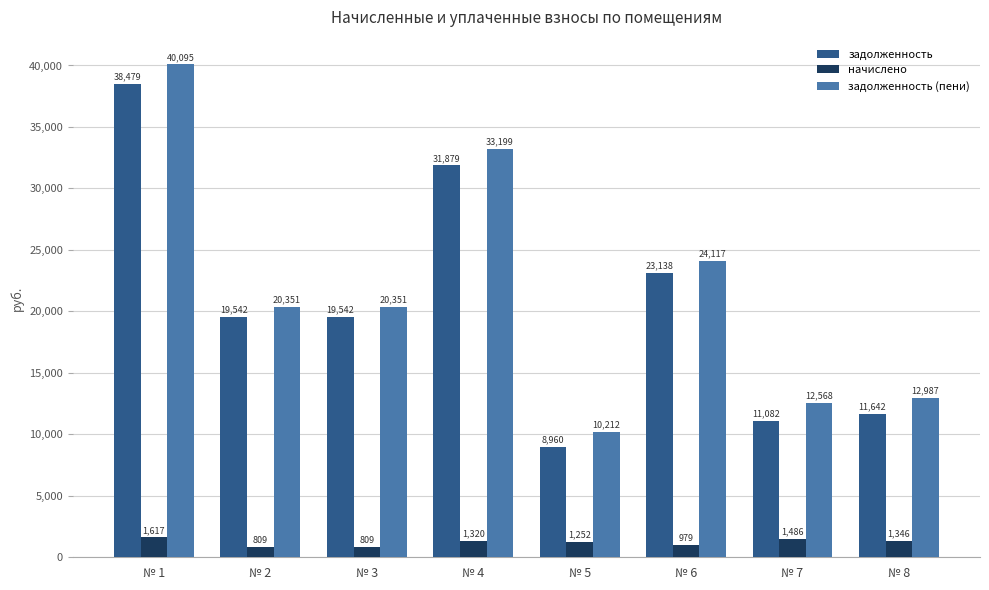

Is the value of задолженность (пени) at № 1 greater than the value of начислено at № 8?

Yes